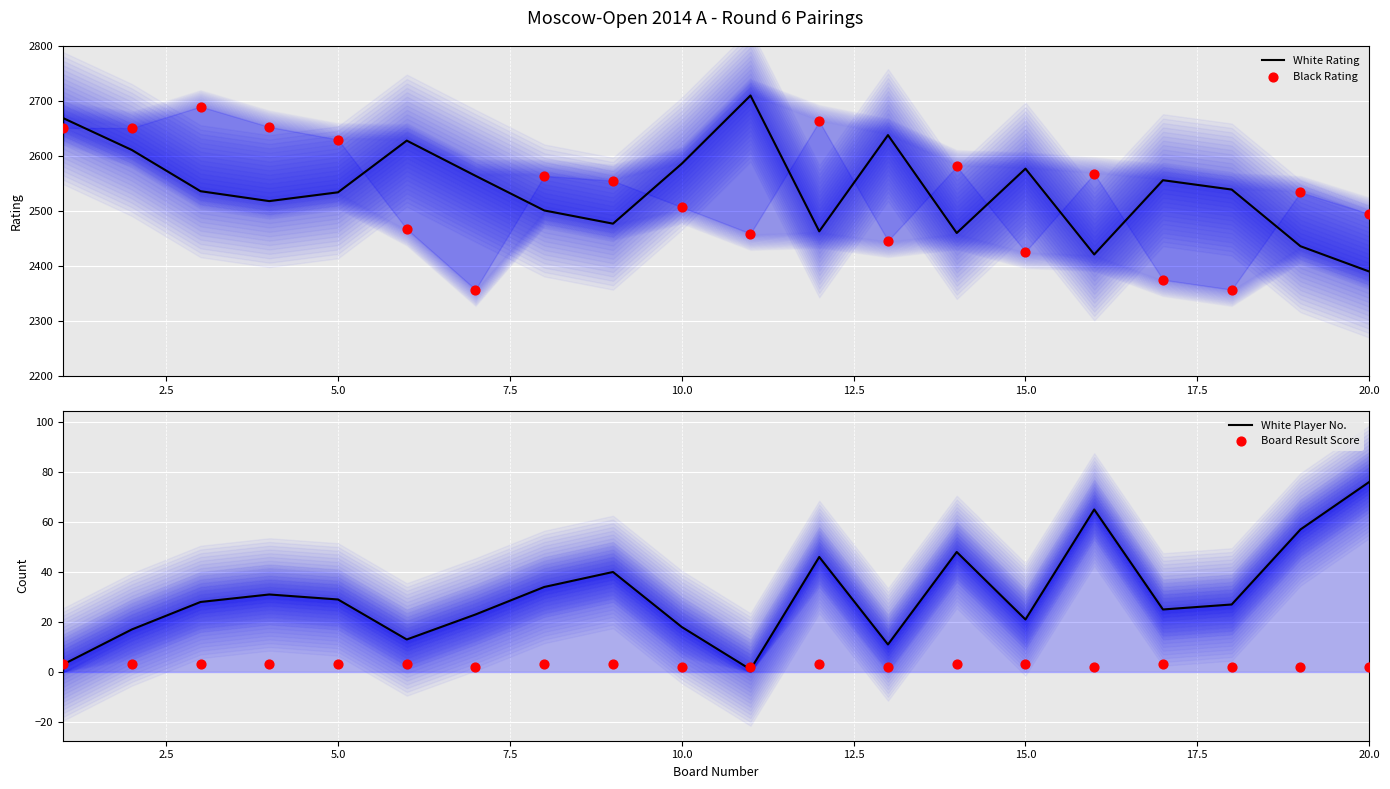

Which series has the largest Y range (max minus min)?

Black Rating